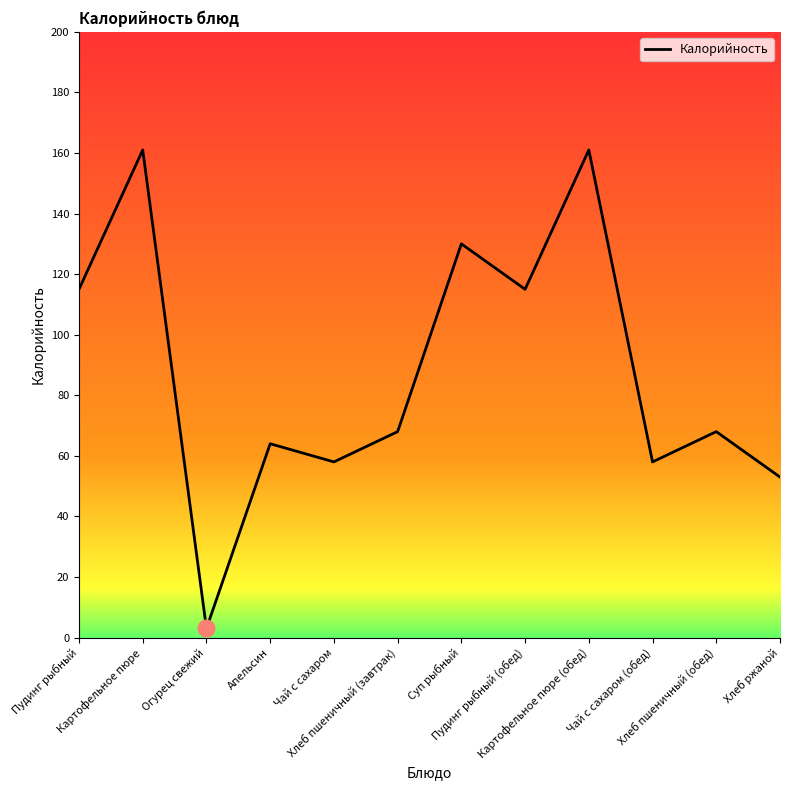

What is the sum of the values at Пудинг рыбный and Суп рыбный?

245